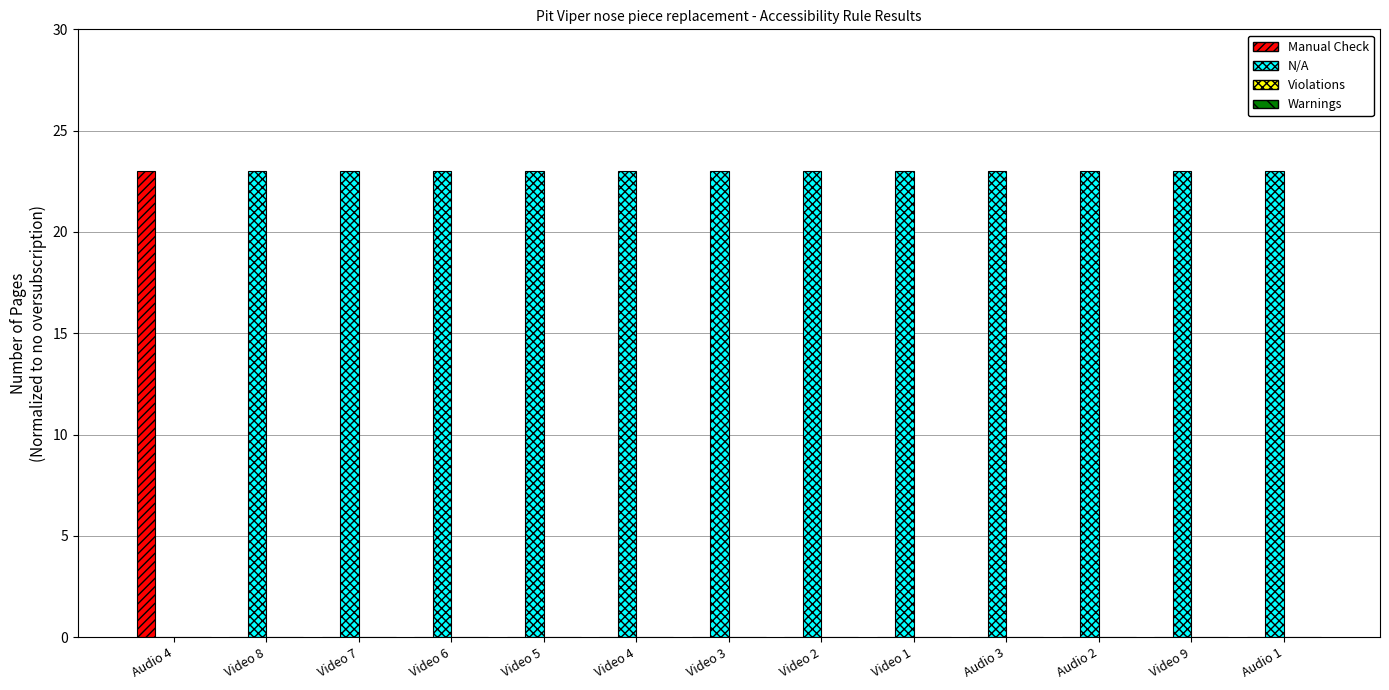

How many categories are shown in the chart?

13